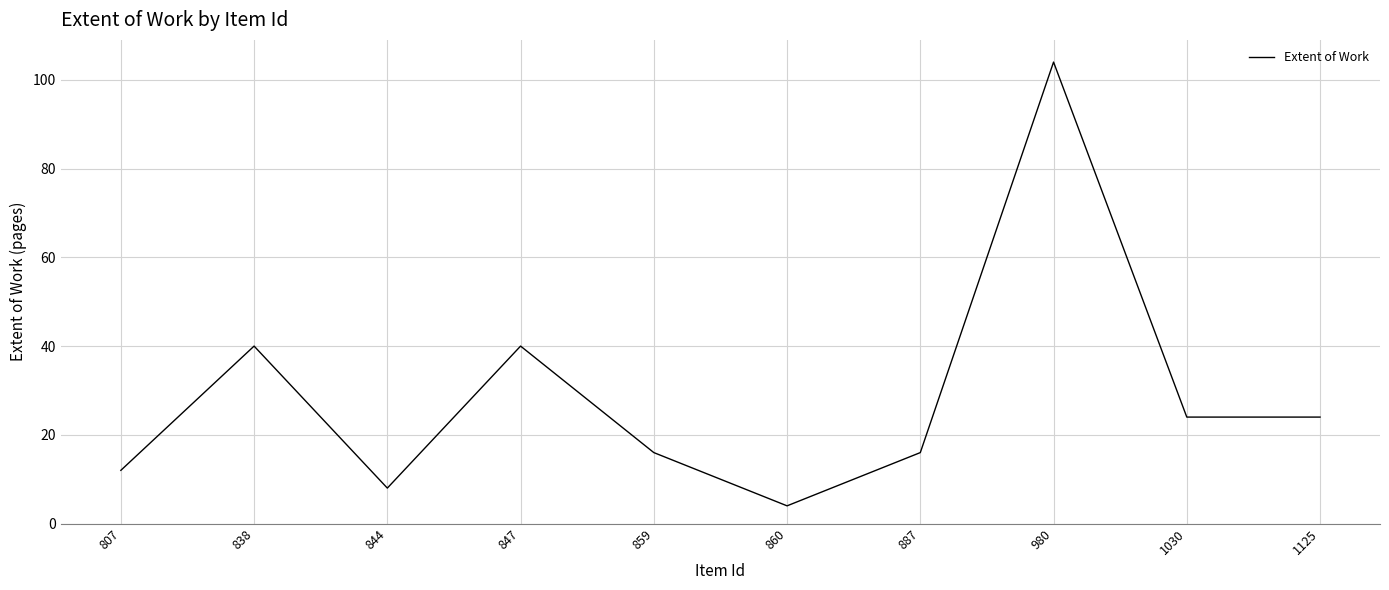

What is the difference between the maximum and minimum values?

100